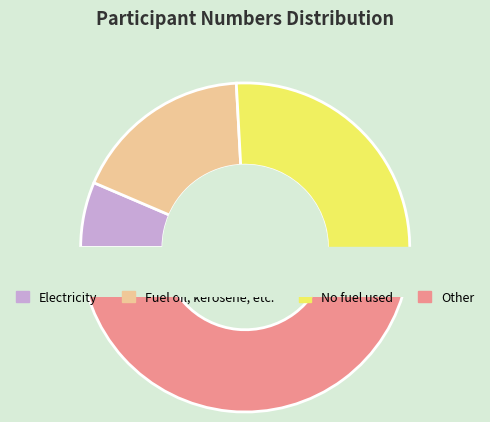

The 4 slice represents 13% of the pie. True or false?

False